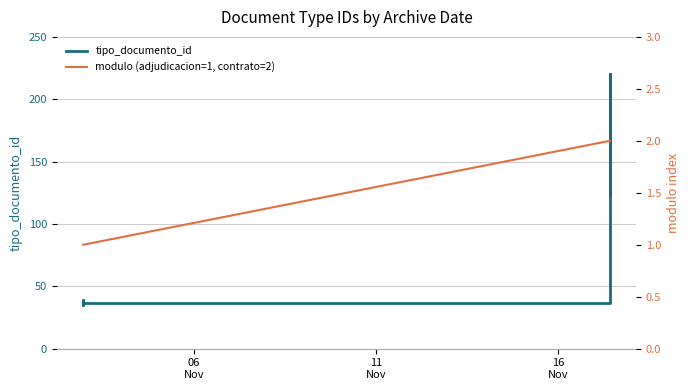

True or false: tipo_documento_id and modulo (adjudicacion=1, contrato=2) cross at least once.

False